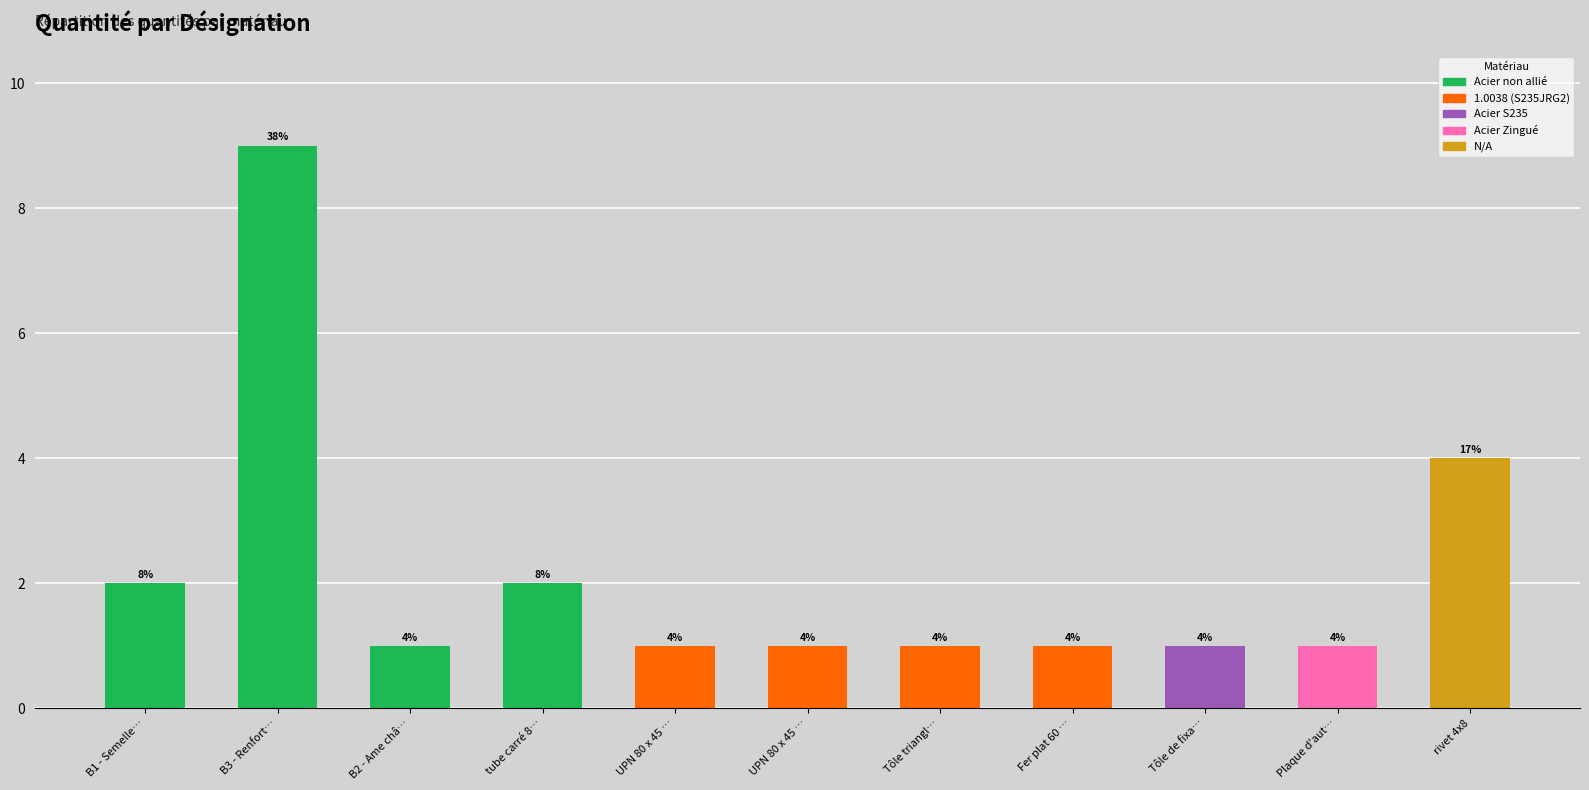

How many distinct data groups are displayed?

1